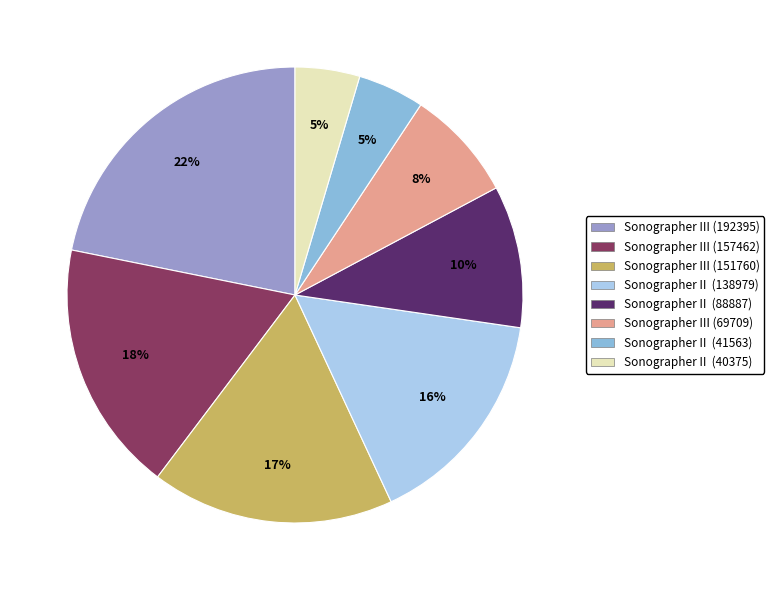

Which category has the biggest portion of the pie?

Sonographer III (192395)